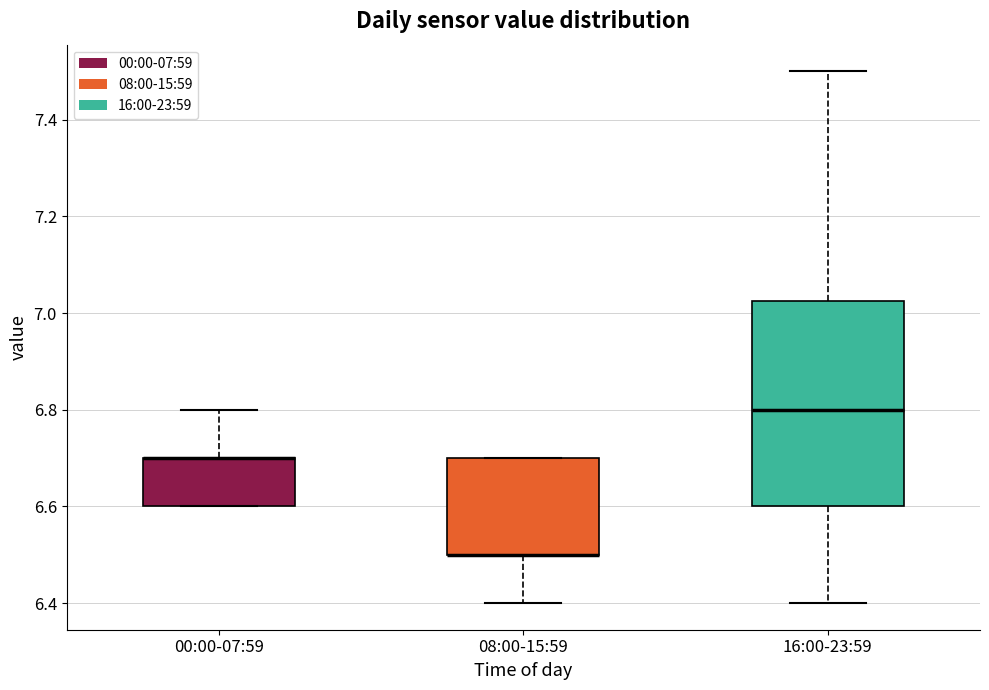

Where is the lower edge of the box for 08:00-15:59 on the y-axis? The values are not printed on the chart, so give them approximately, as read against the axis.

6.50